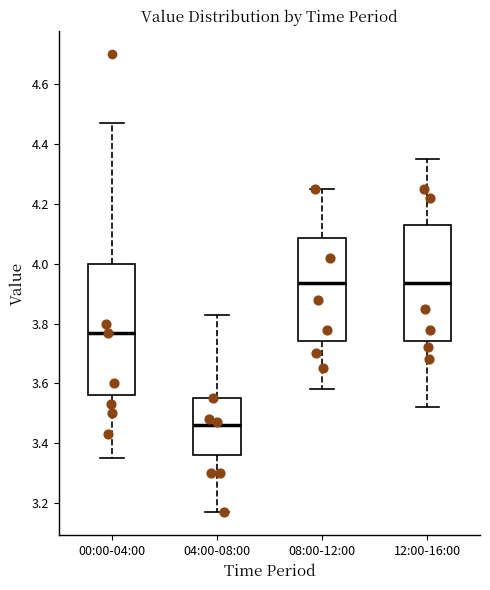

Comparing the boxes themselves (not the whiskers), which one is the tallest?

00:00-04:00